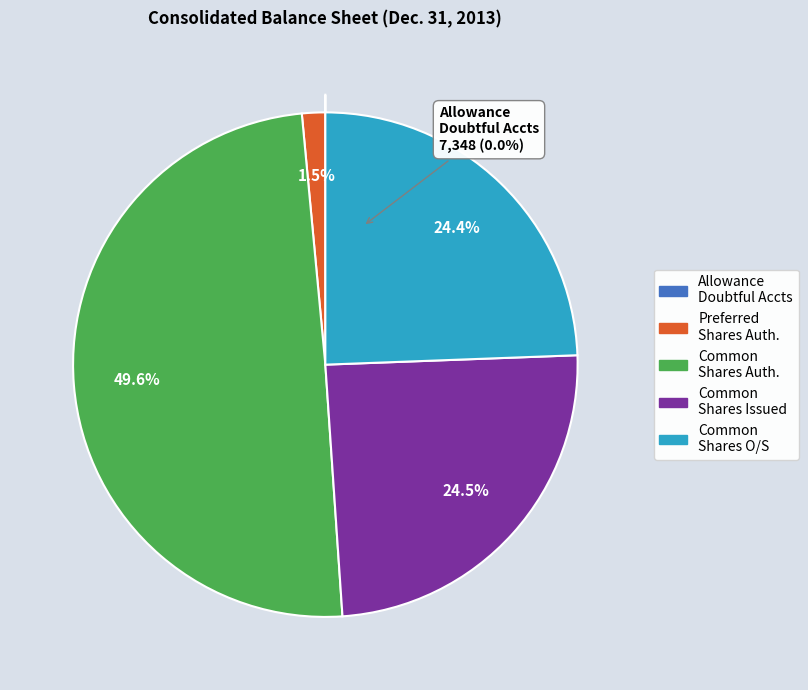

The Common stock shares outstanding slice represents 24% of the pie. True or false?

True